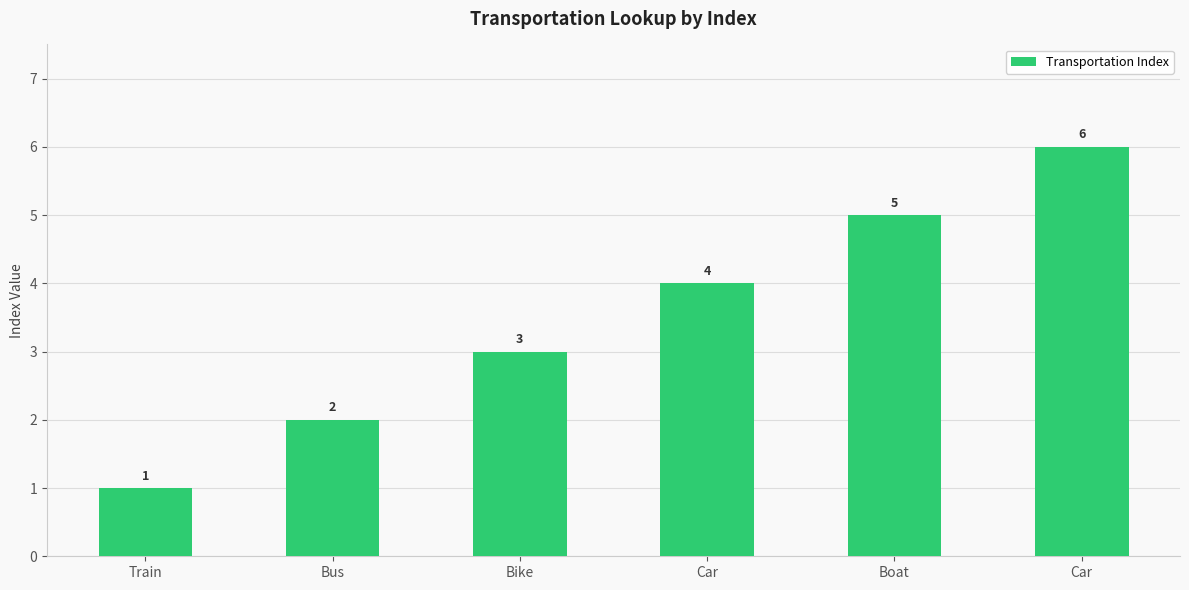

Does the chart contain any negative values?

No